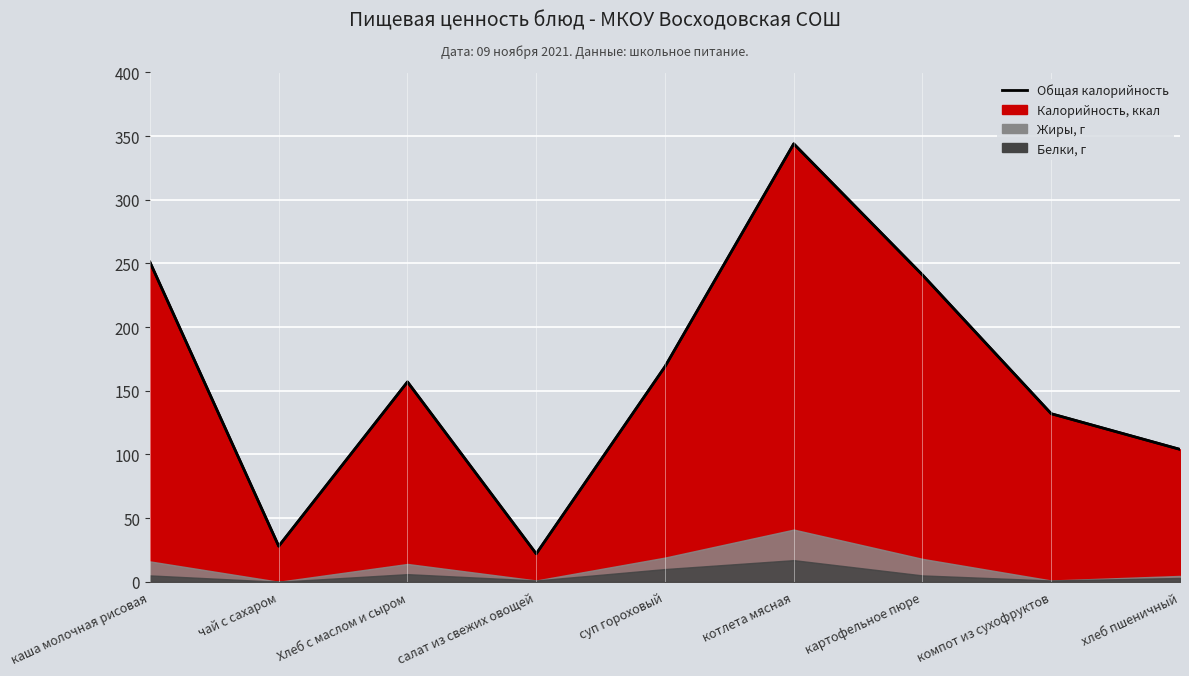

What is the difference between the second highest and second lowest values?

223